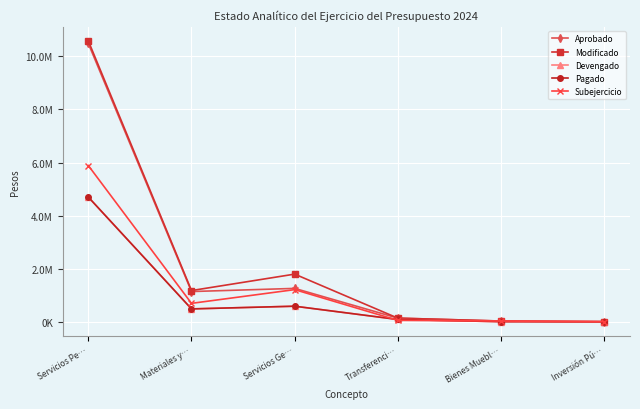

What is the average value of the Aprobado series?

2172783.2